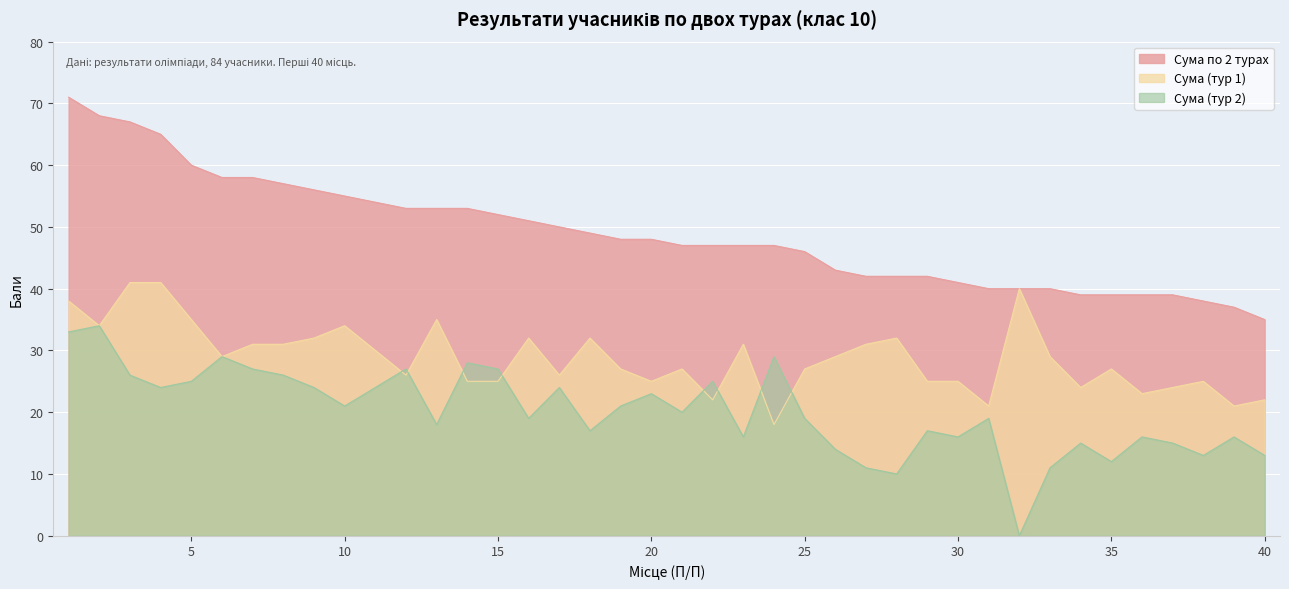

Where is the first local maximum for Сума (тур 1)?

10